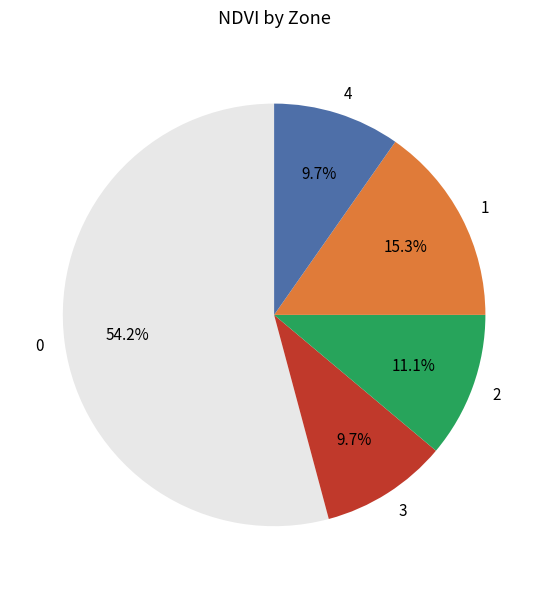

What percentage is NOT represented by 1?

84.7%